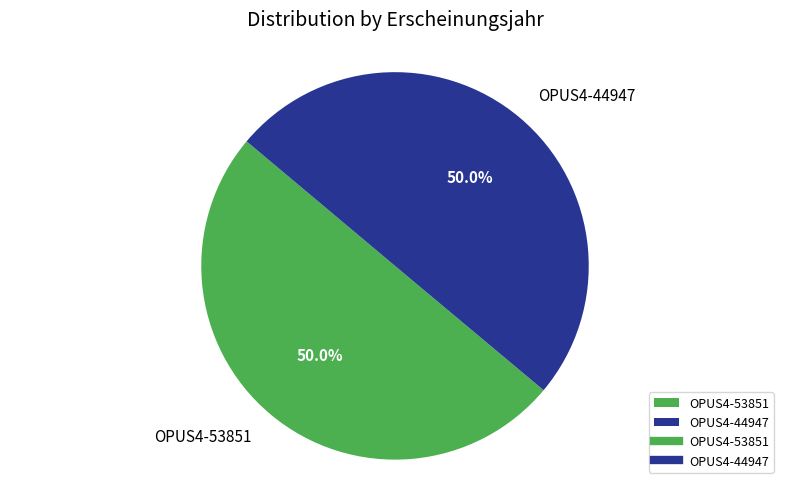

What is the ratio of the value at OPUS4-44947 to the value at OPUS4-53851?

1.0